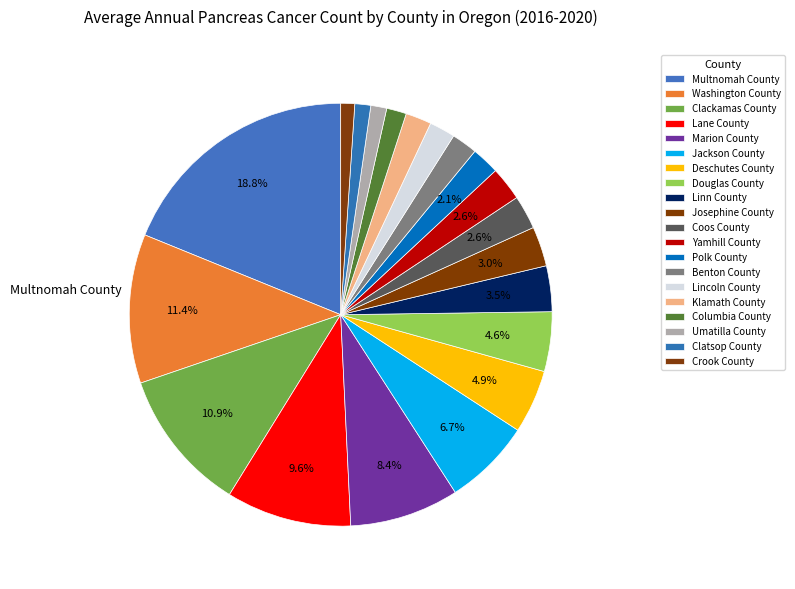

How many segments does this pie chart have?

20